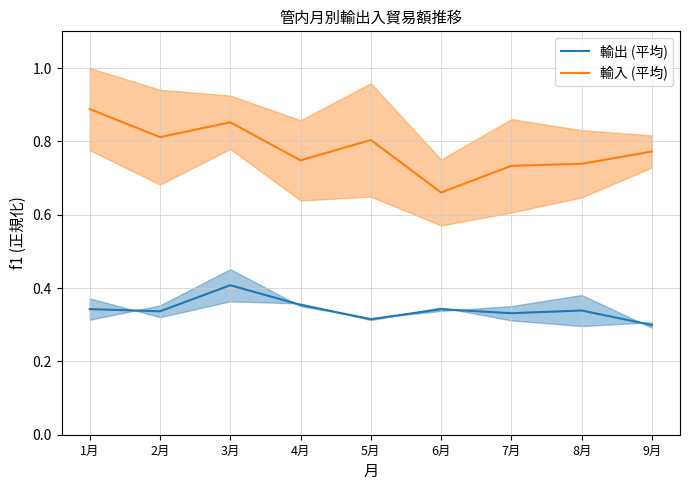

The 輸入 (平均) series shows 1.2 at 8月. True or false?

False